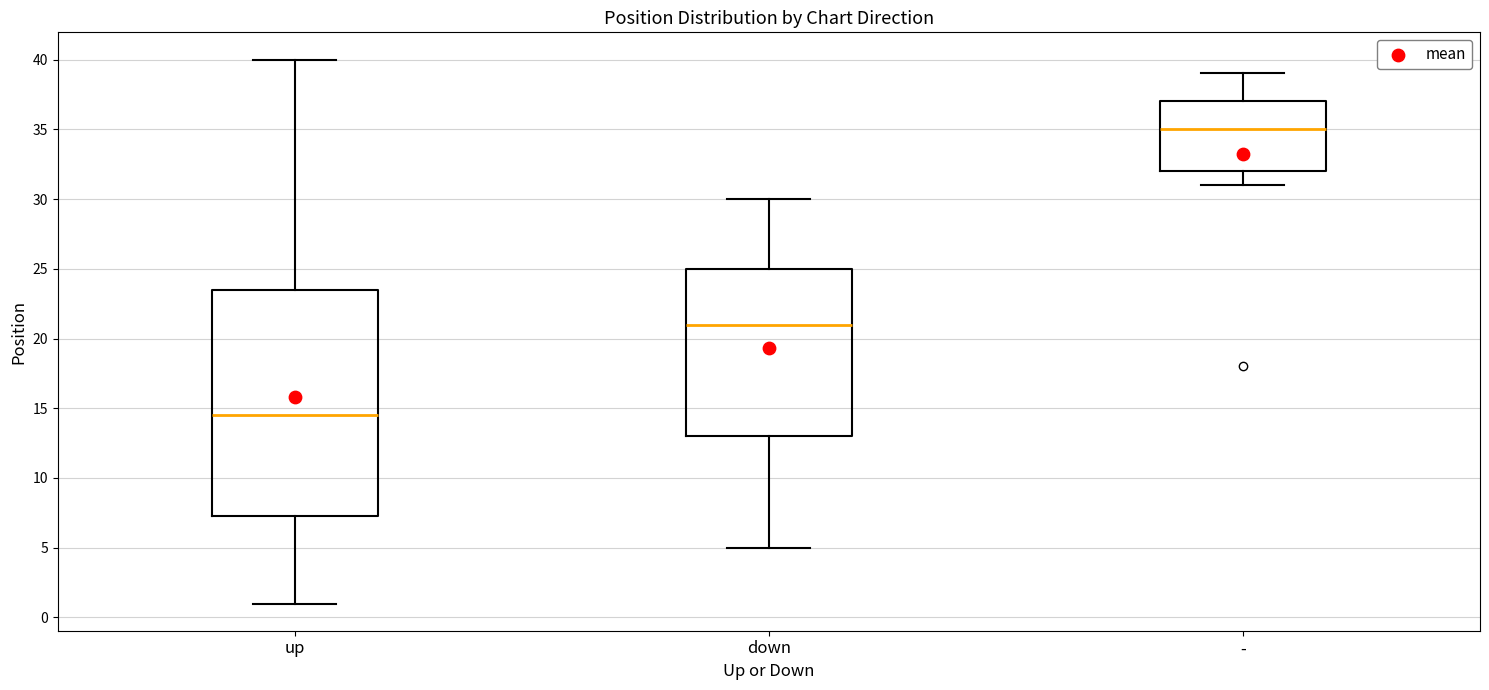

Where is the upper edge of the box for - on the y-axis? The values are not printed on the chart, so give them approximately, as read against the axis.

37.0